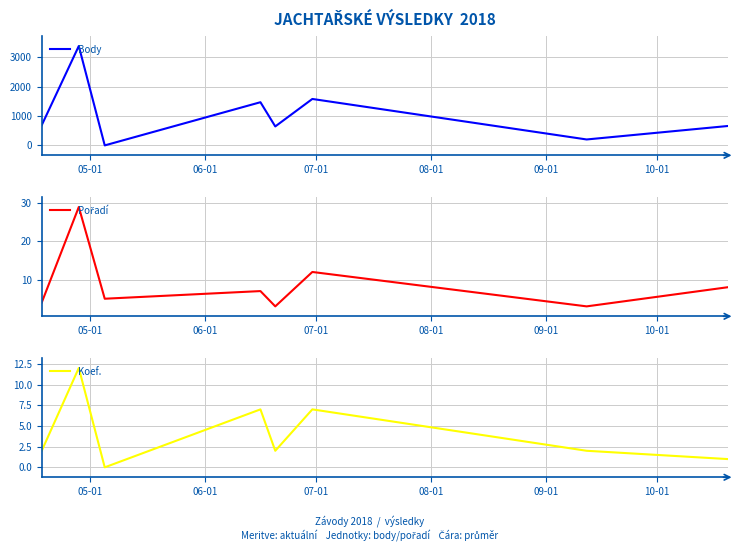

True or false: Body and Koef. cross at least once.

False